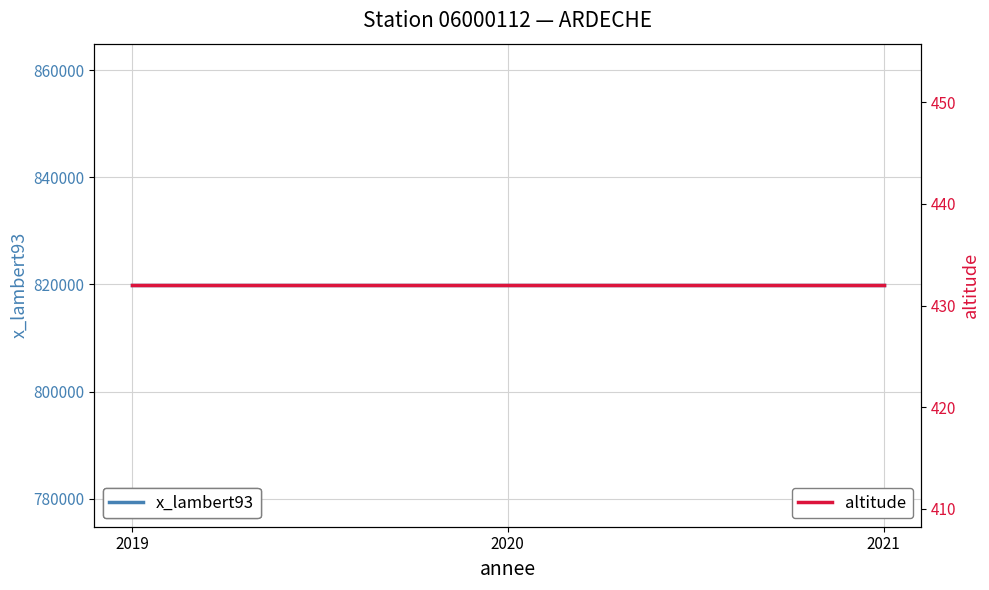

Where is x_lambert93 nearest to the value 819857?

2019